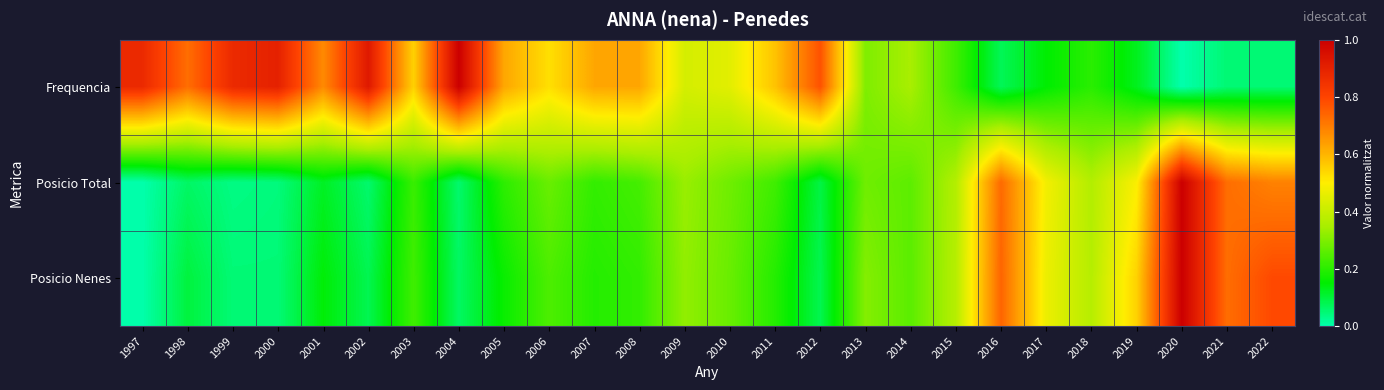

List the series in order of their peak value, lowest first.

Frequencia, Posicio Total, Posicio Nenes